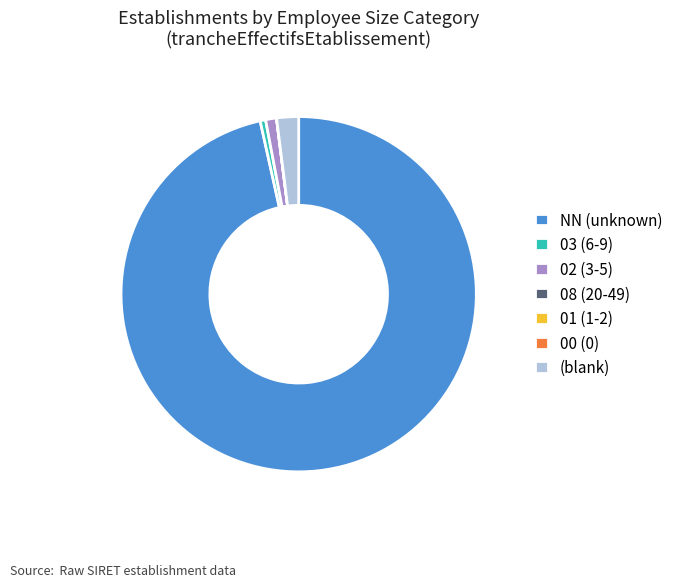

True or false: (blank) accounts for 2% of the total.

True